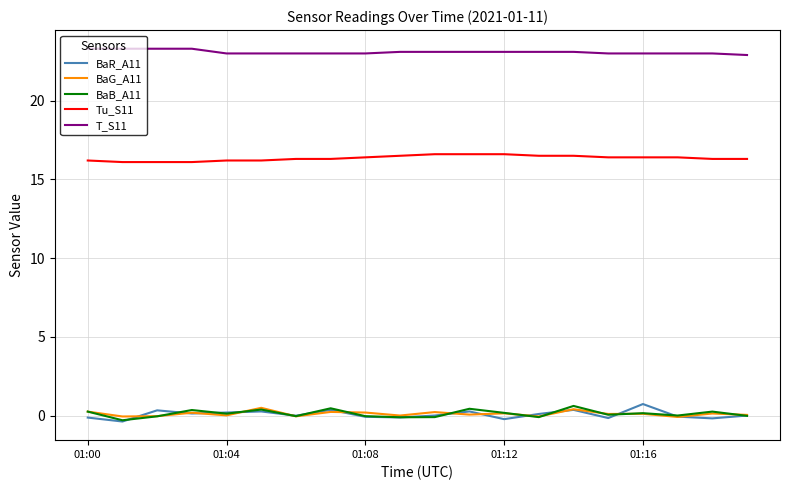

What is the highest value of the Tu_S11 series?

16.6